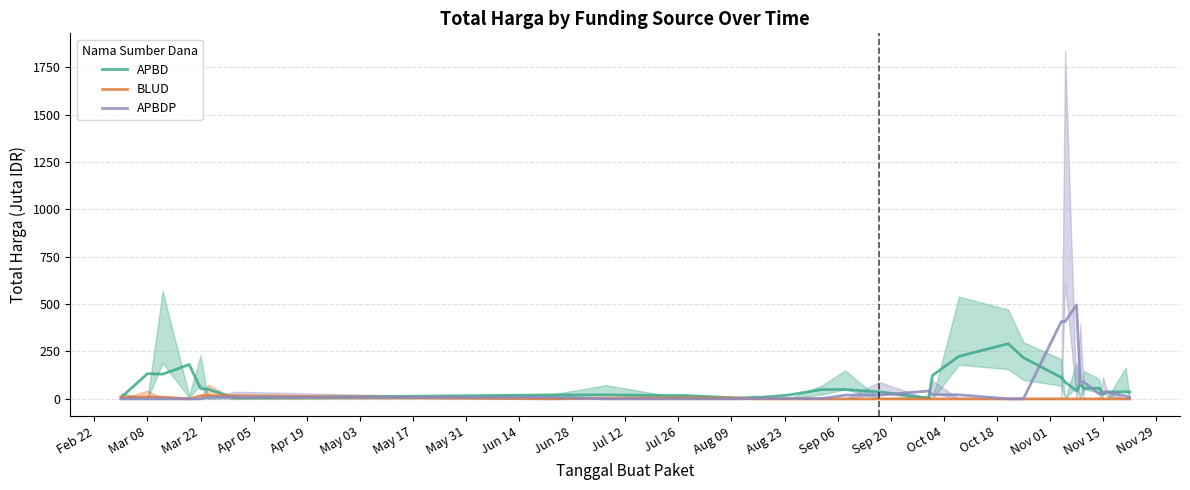

Count the number of data series in this chart.

3